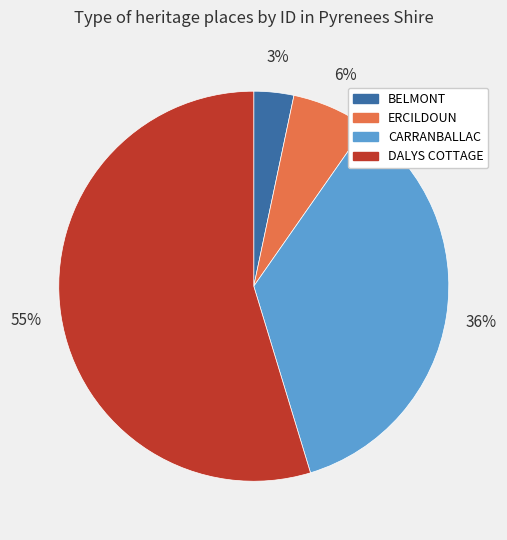

Combined, do CARRANBALLAC and ERCILDOUN account for over 50%?

No